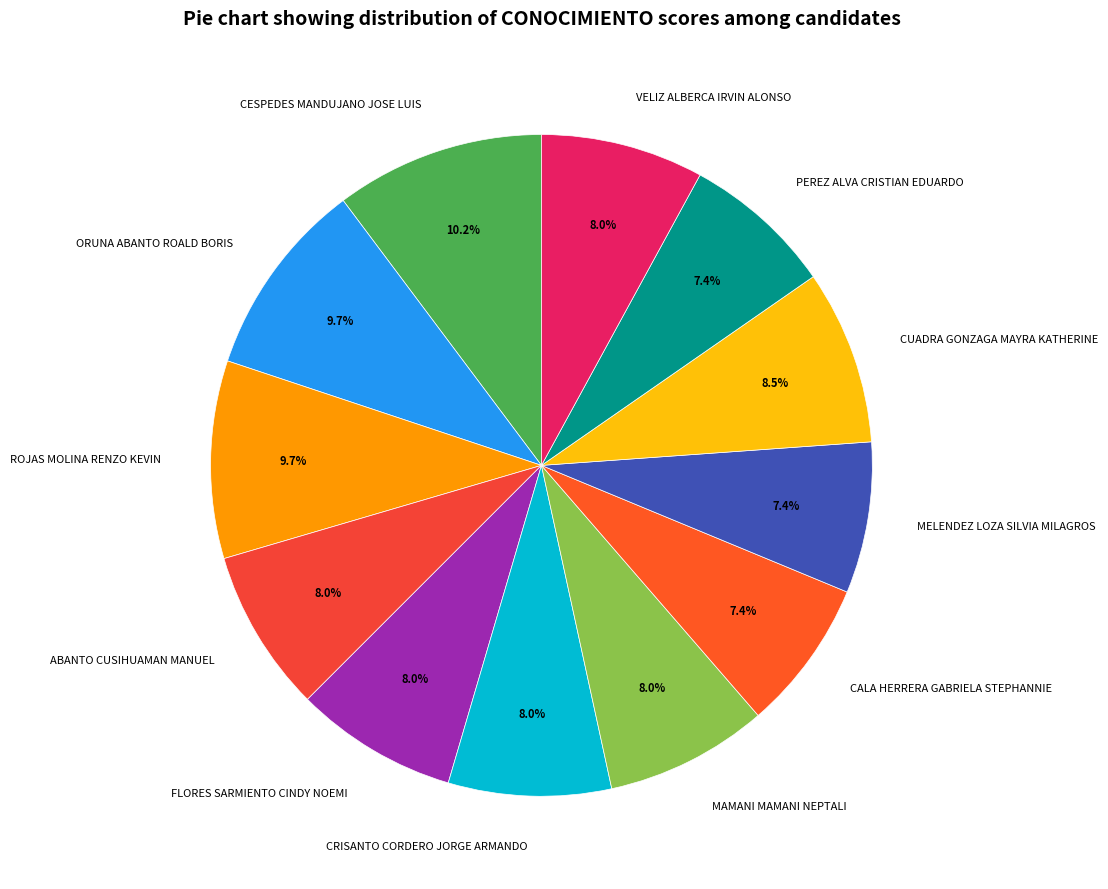

Count the number of slices in the pie.

12